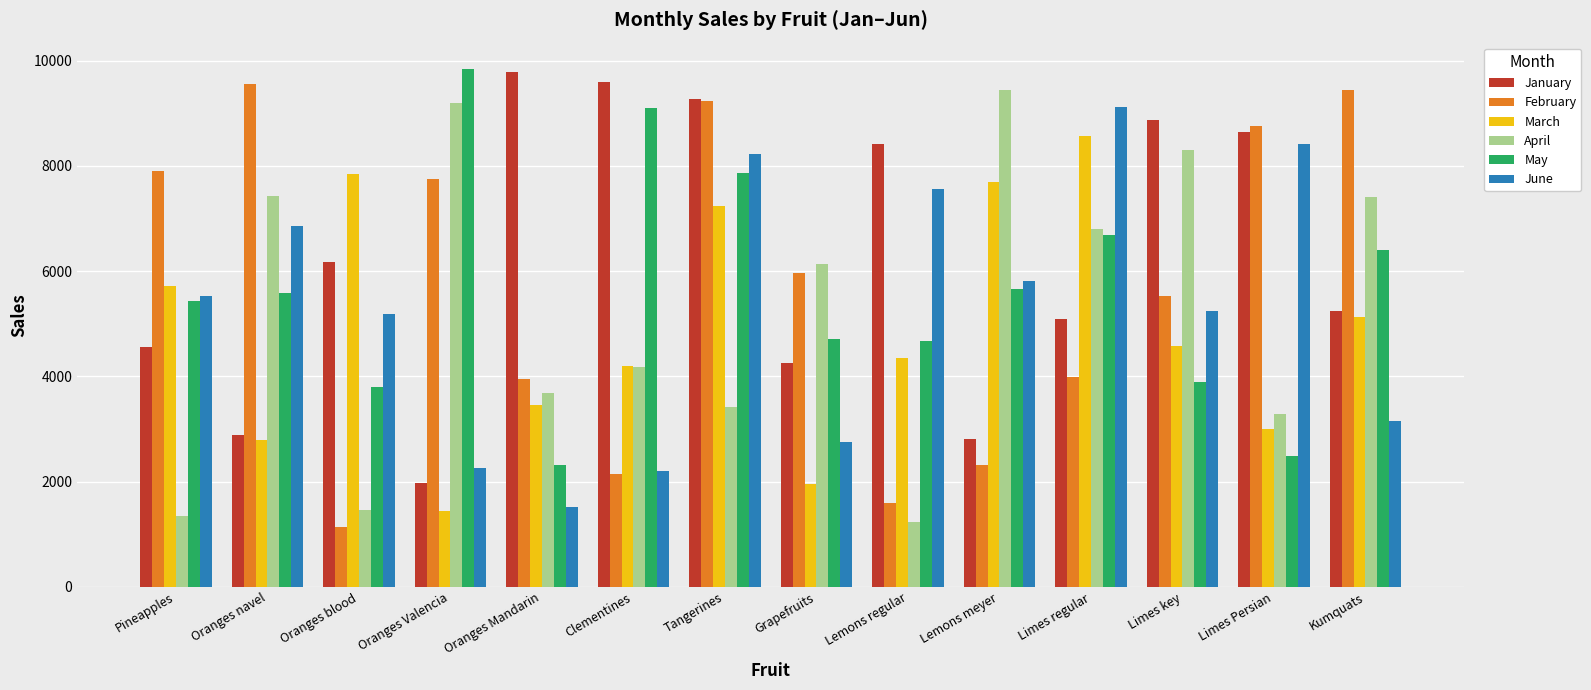

How many bars are there in each group?

6